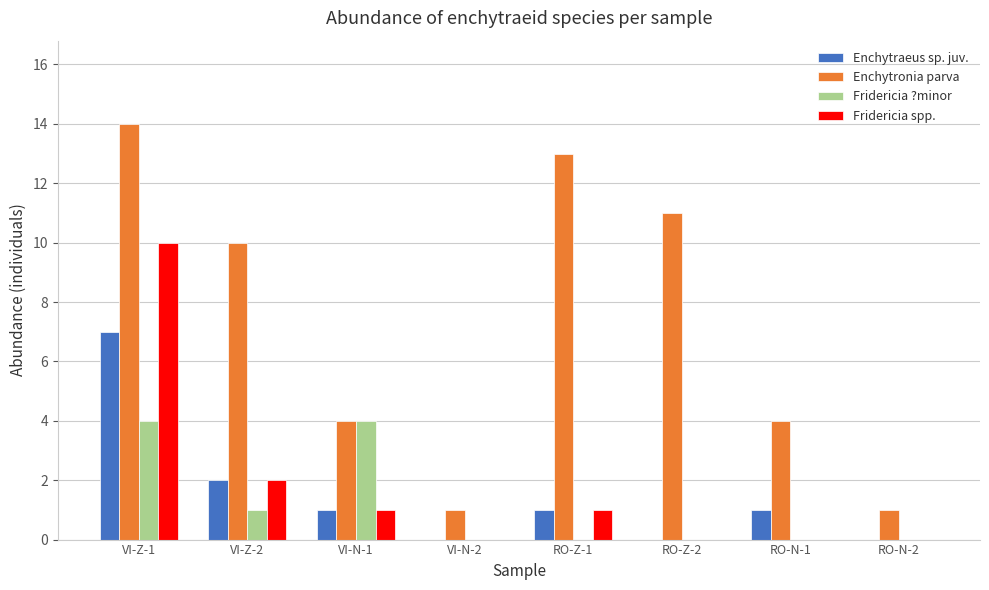

At which category is the sum across all series the highest?

VI-Z-1